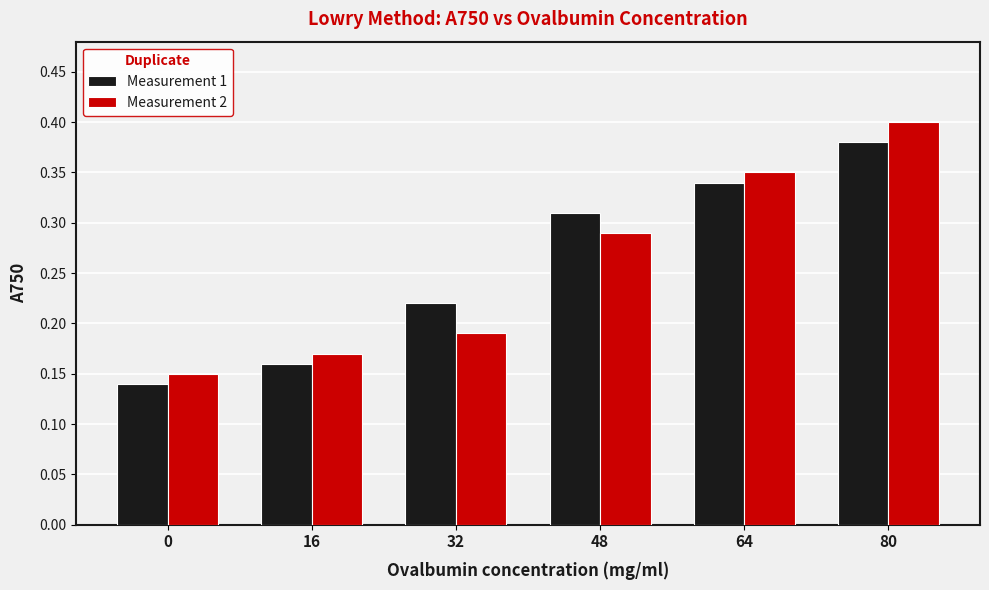

How many bars are there in each group?

2